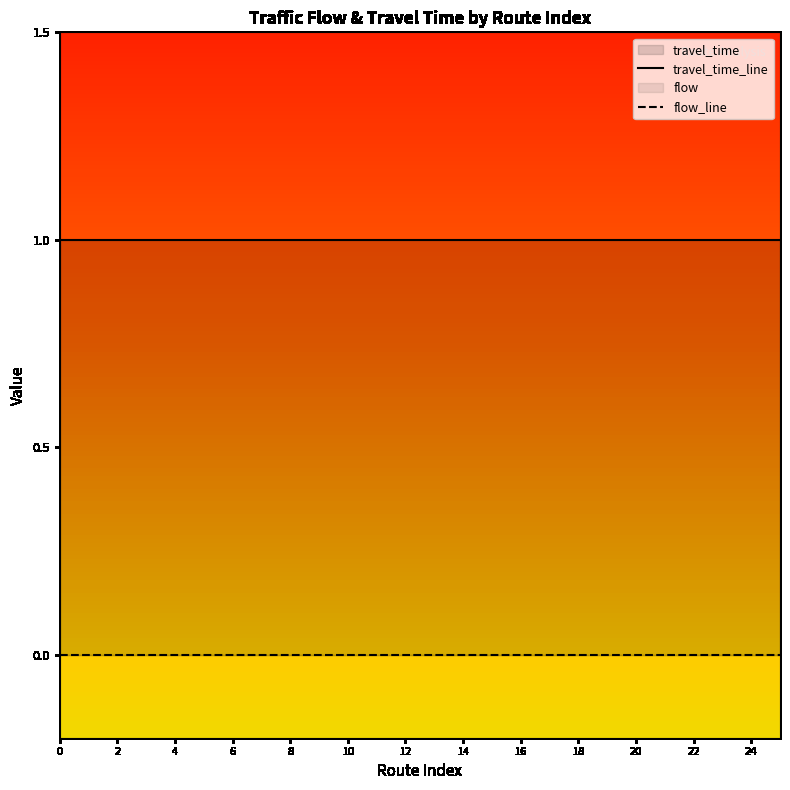

Reading left to right, transcribe all the data shown in this chart.

travel_time_line: 1	1	1	1	1	1	1	1	1	1	1	1	1	1	1	1	1	1	1	1	1	1	1	1	1	1
flow_line: 0	0	0	0	0	0	0	0	0	0	0	0	0	0	0	0	0	0	0	0	0	0	0	0	0	0